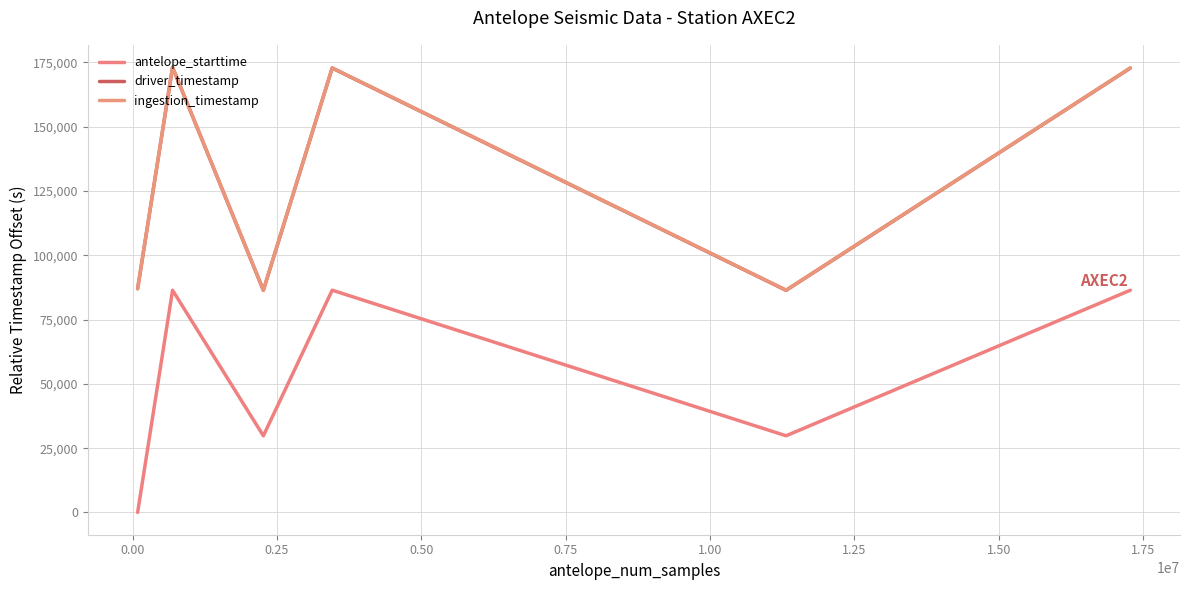

Does the chart display data point markers on the line(s)?

No